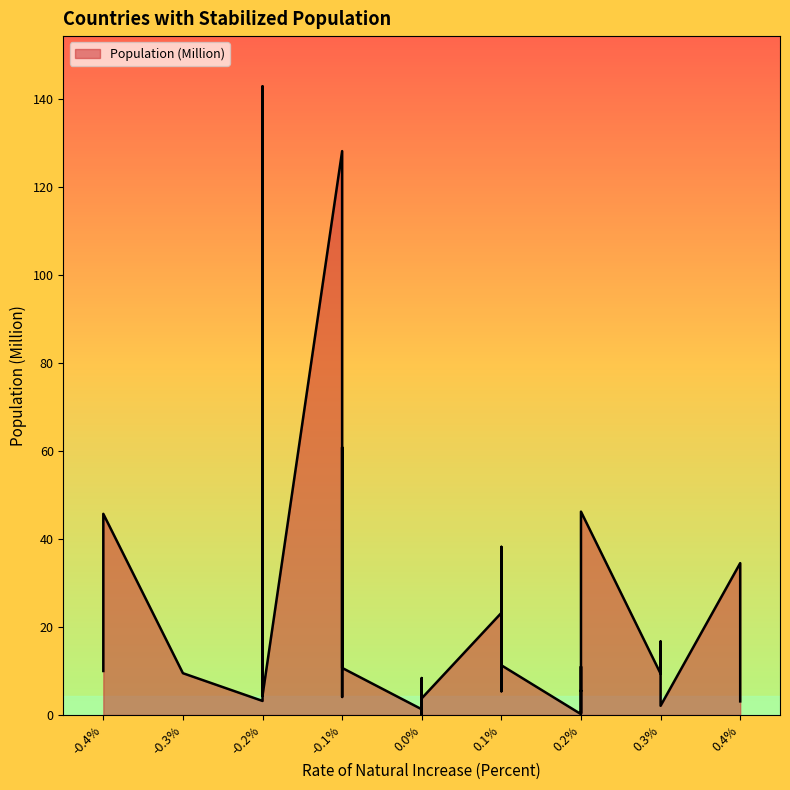

What is the value of the 8th point from the left?

4.4